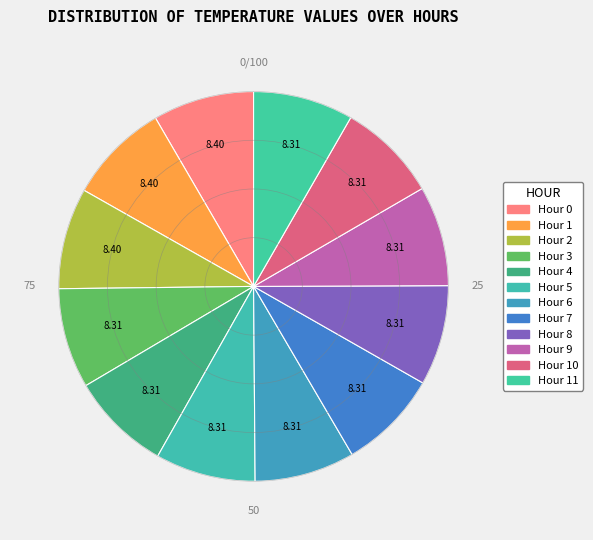

Is there any slice that represents more than half of the pie?

No